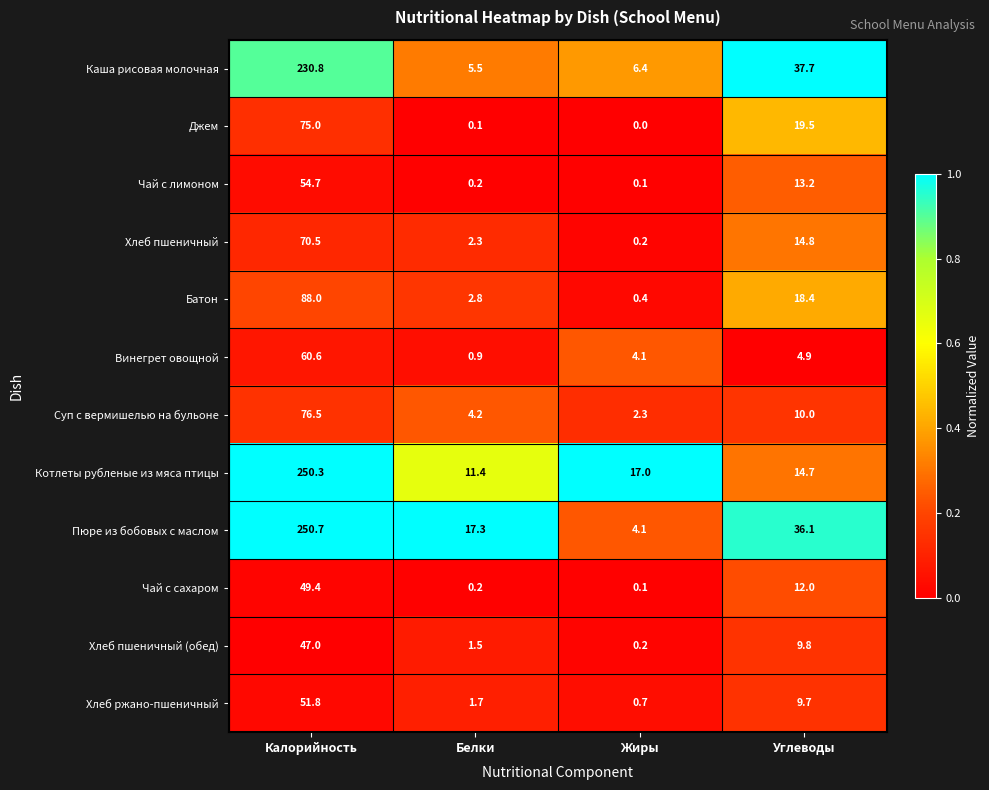

Which category has the highest value across all series?

Калорийность